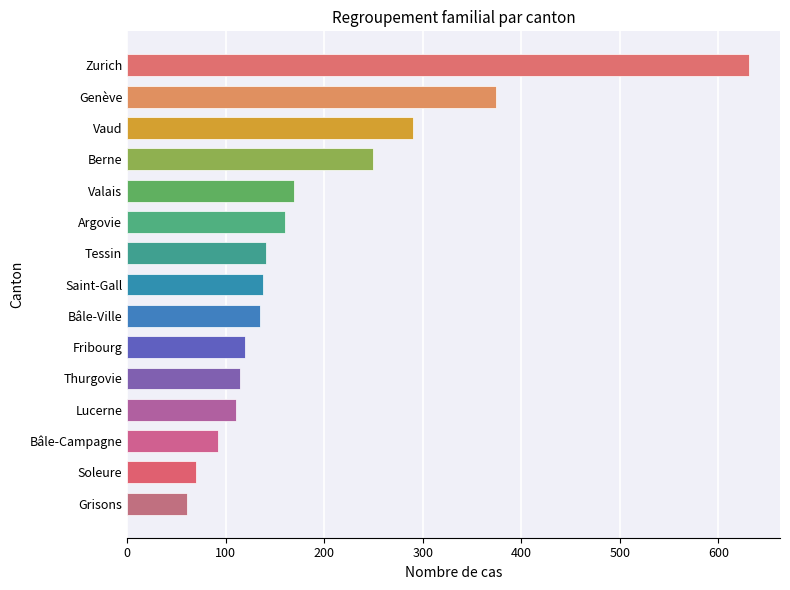

How many data points are less than 138?

7